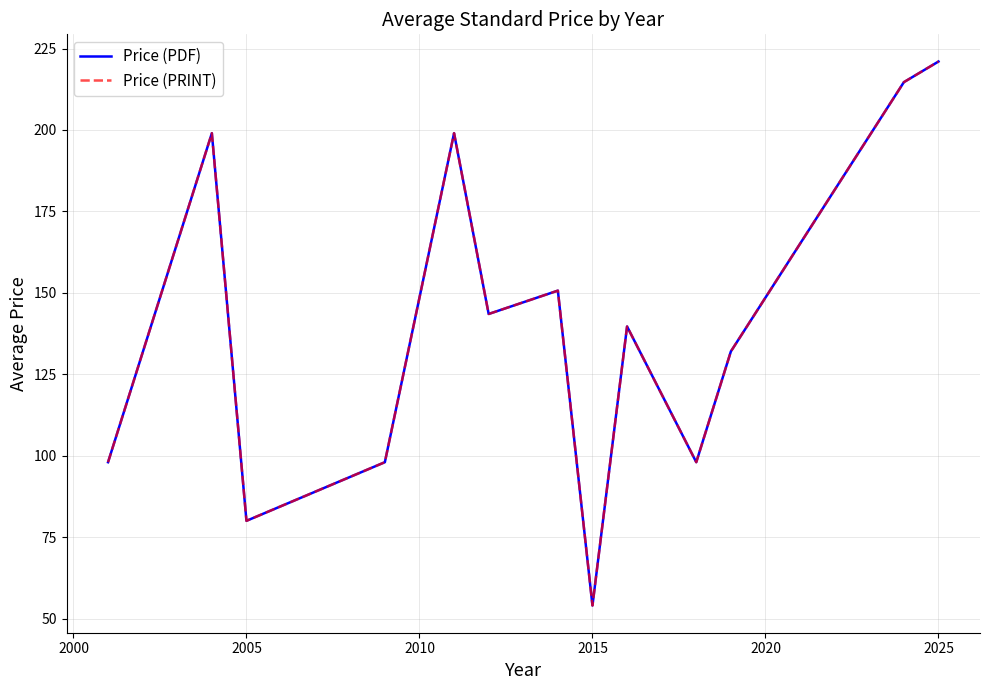

In Price (PRINT), how many points are higher than both neighbors (excluding endpoints)?

4